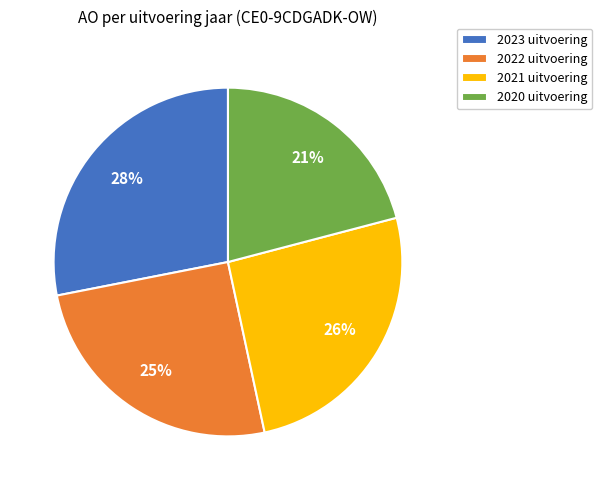

Does 2022 uitvoering account for over 50% of the chart?

No